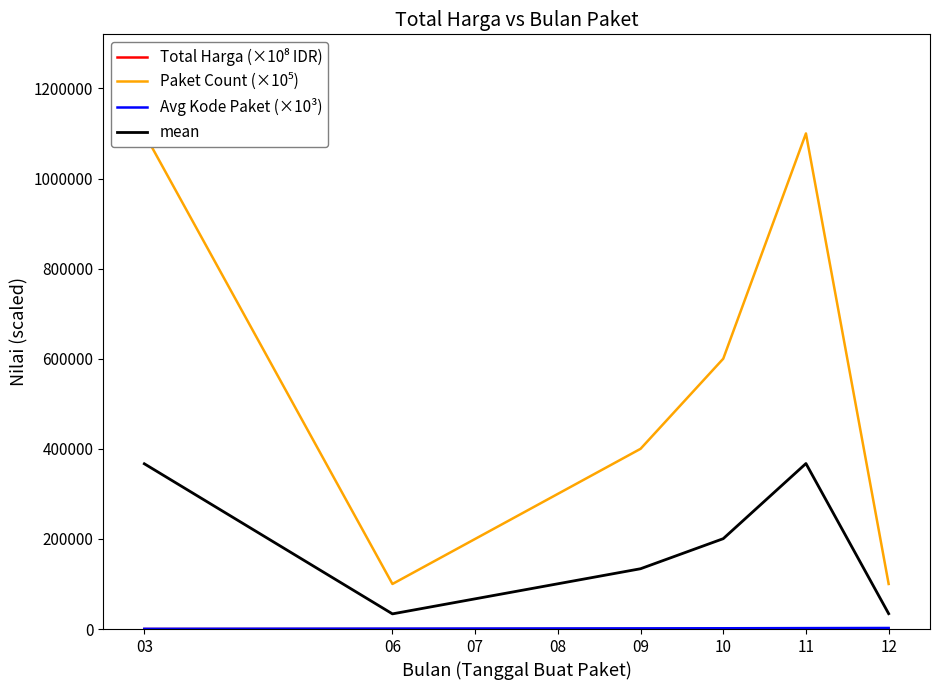

Is it true that Avg Kode Paket (×10³) equals 233.7 at 03?

False